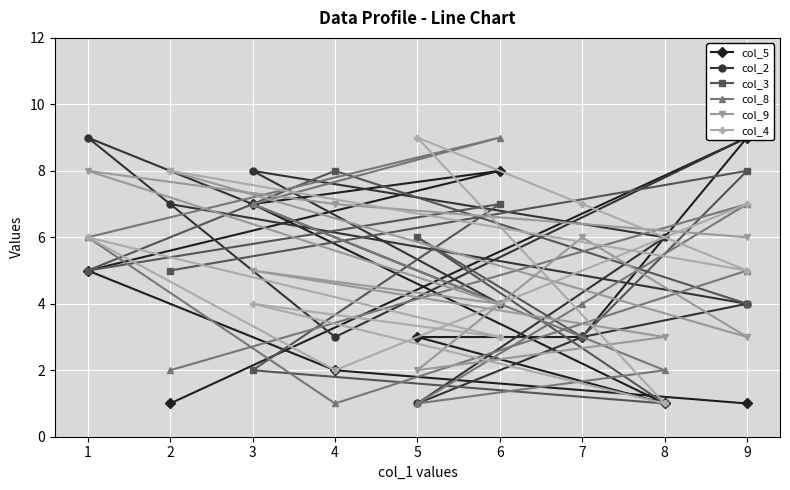

Count the col_2 values in the range 3 to 8.

7